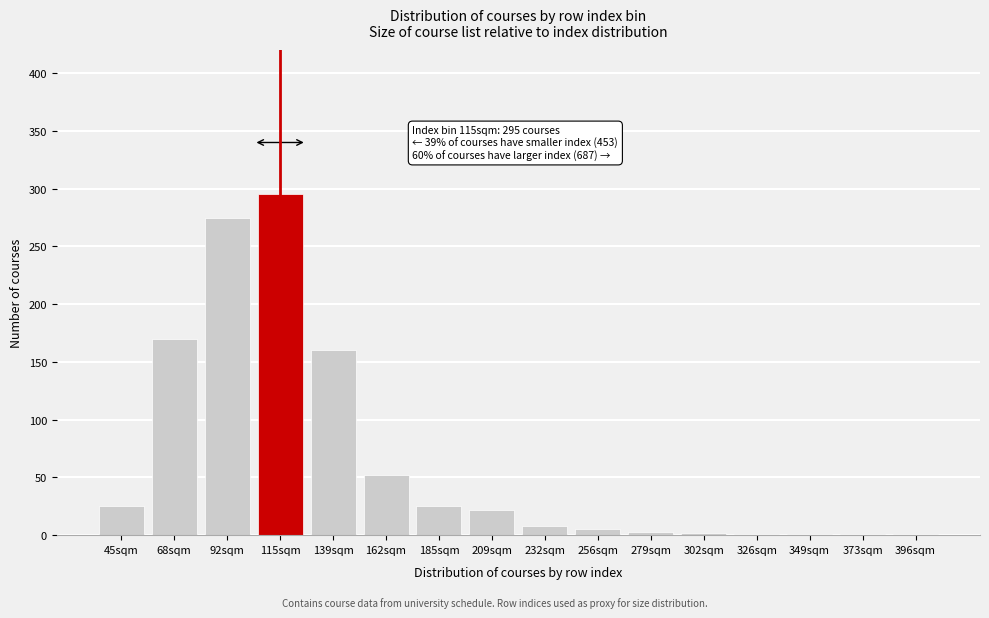

What value does the data have at 139sqm?

160